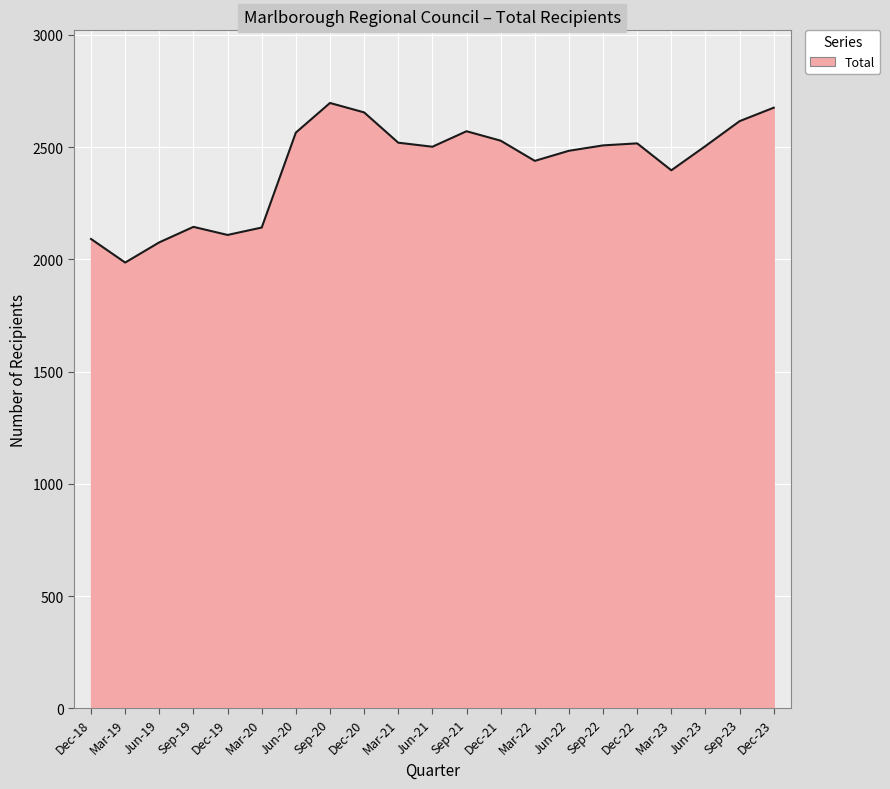

What is the minimum value shown in the chart?

1986